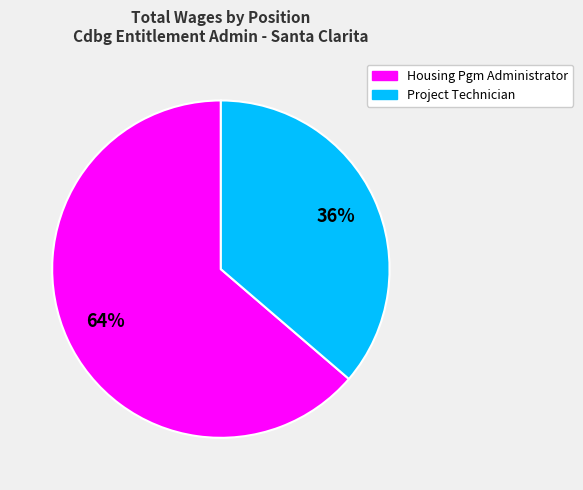

Is the sum of Project Technician and Housing Pgm Administrator greater than half?

Yes